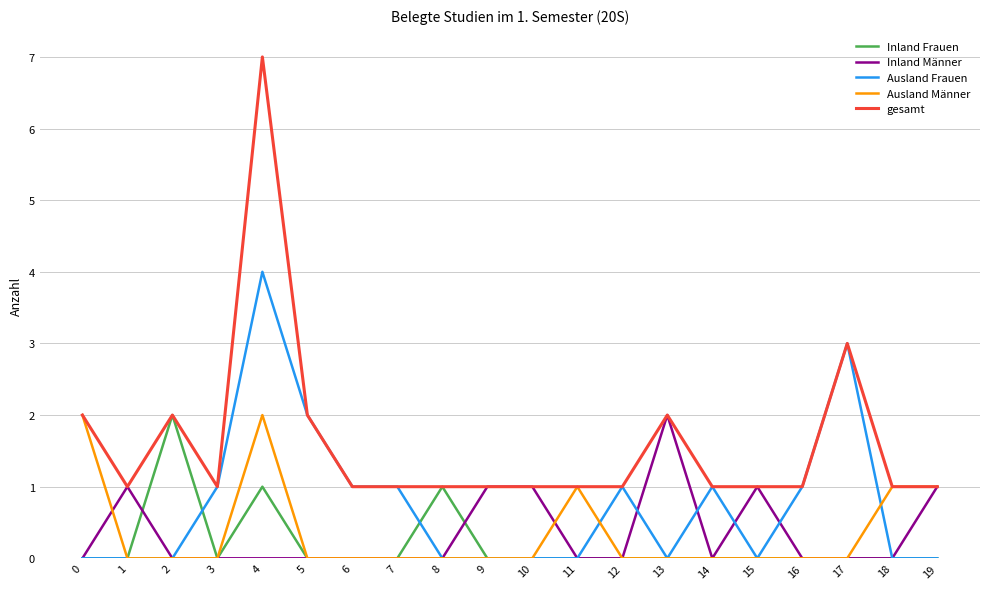

What is the difference between the Inland Männer values at 13 and 10?

1